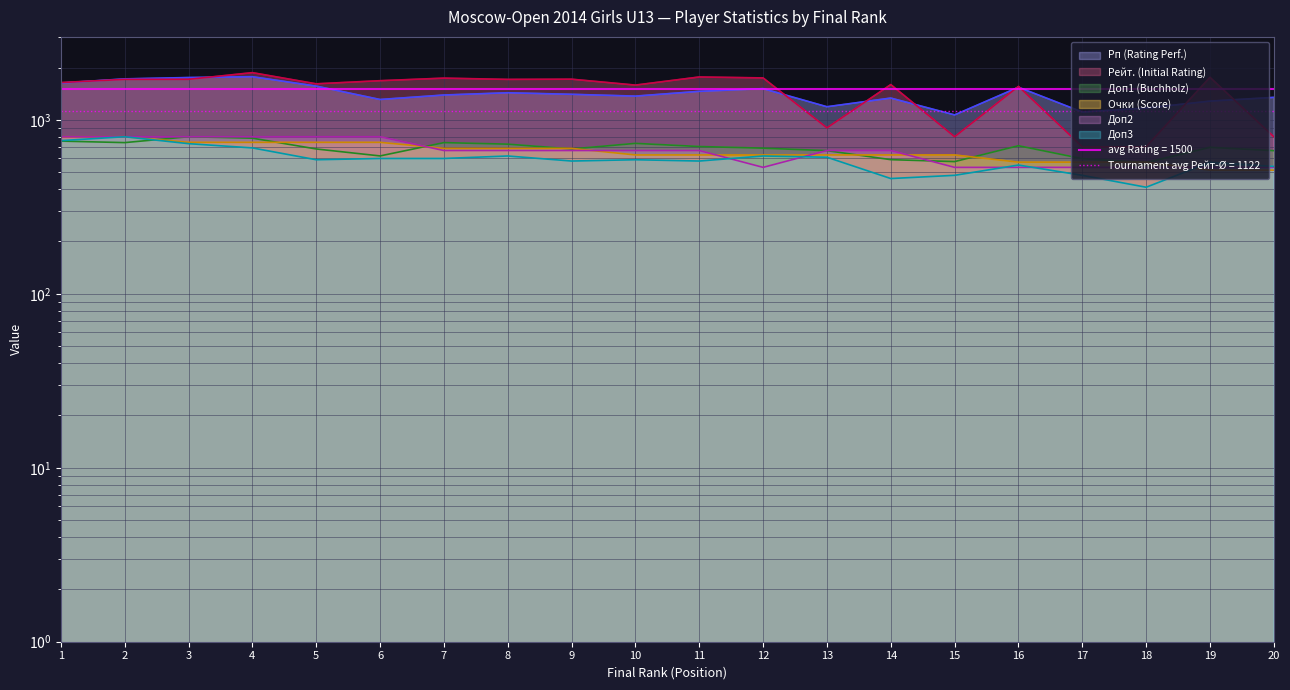

What is the difference between the maximum and minimum values in the Рейт. (Initial Rating) series?

1169.0